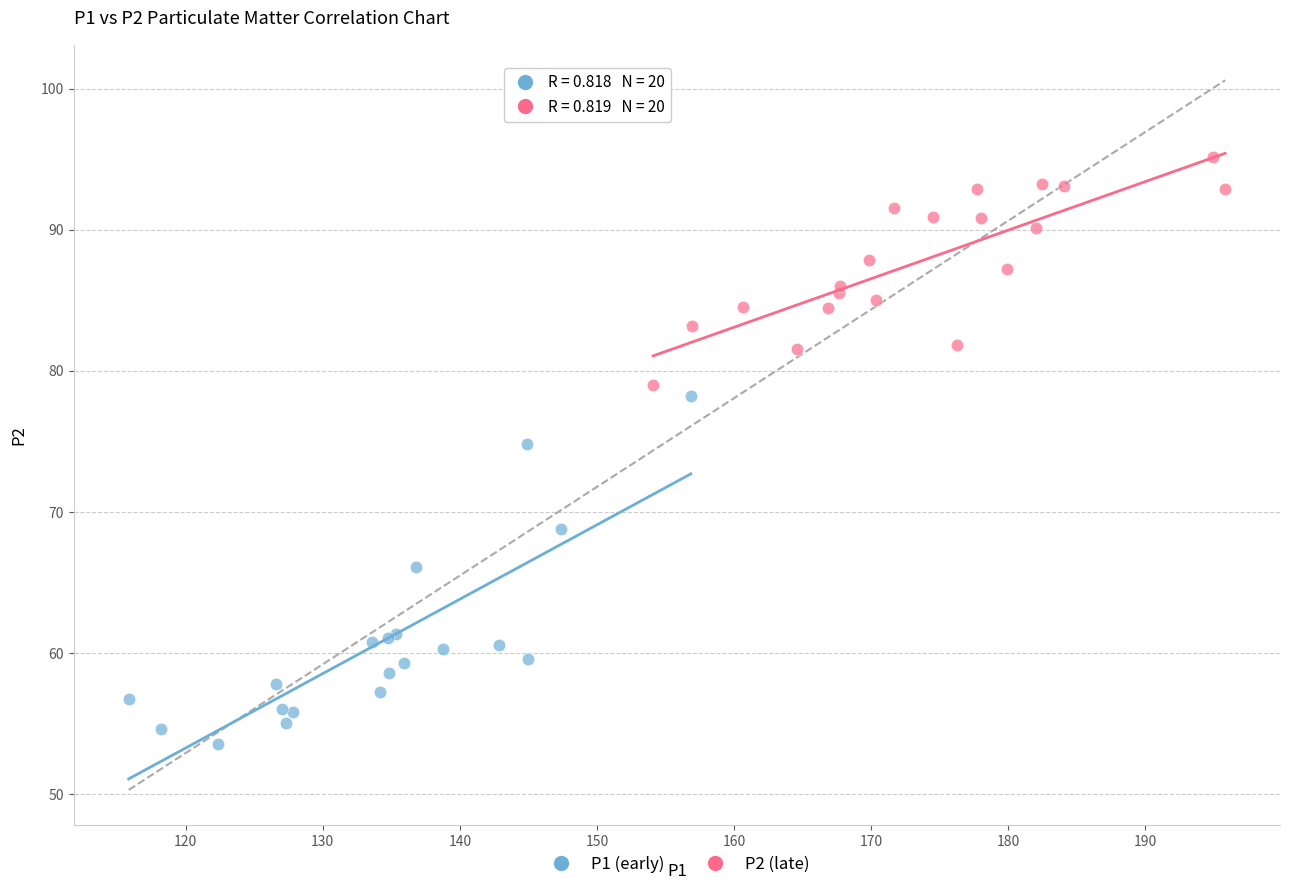

Which series reaches the maximum Y coordinate?

P2 (late)